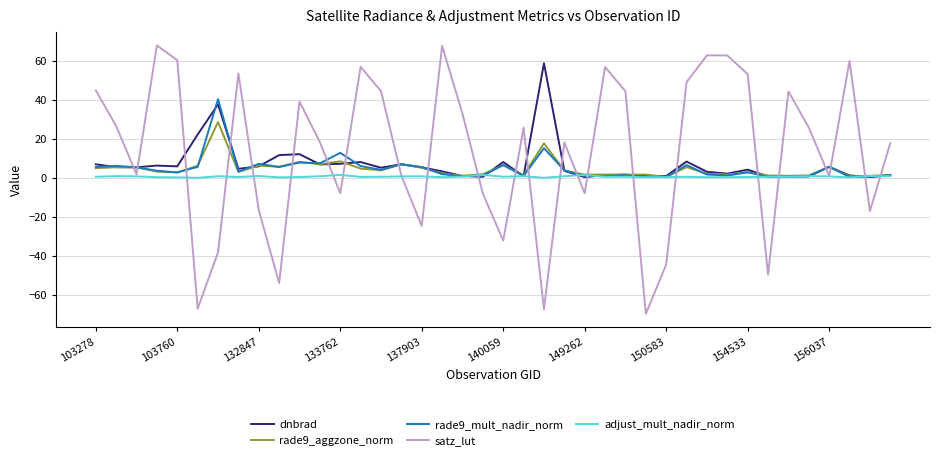

True or false: dnbrad and satz_lut cross at least once.

True